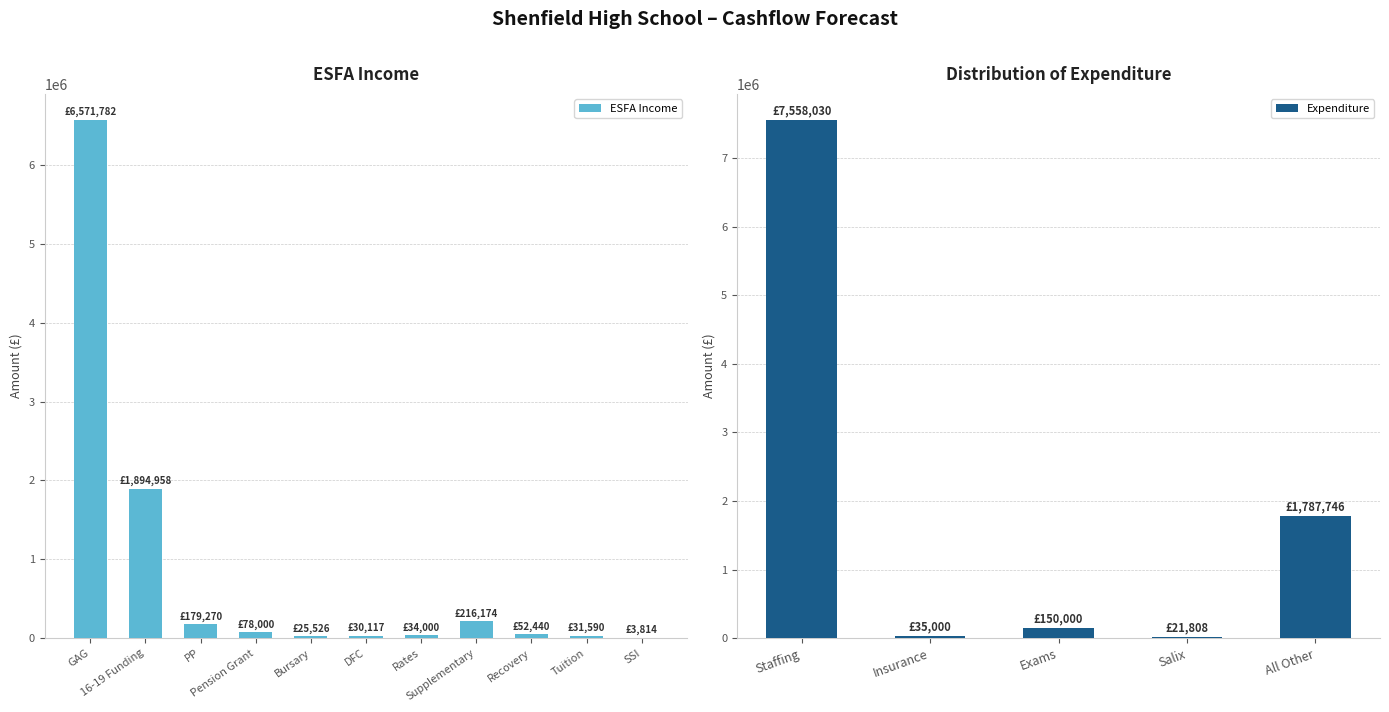

At which category is the sum across all series the highest?

GAG